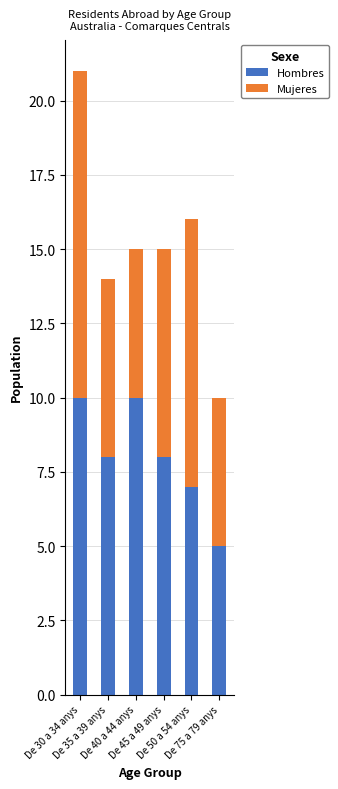

What is the sum of all Hombres values?

48